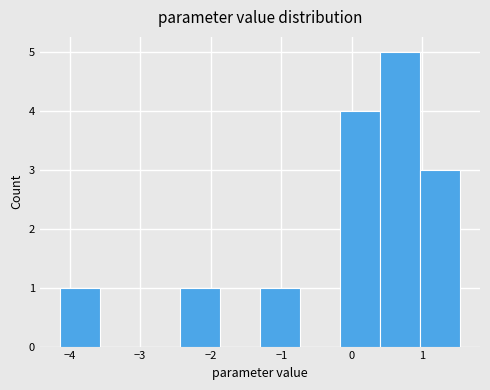

Which range on the x-axis has the tallest bar?

0.4 to 1.0